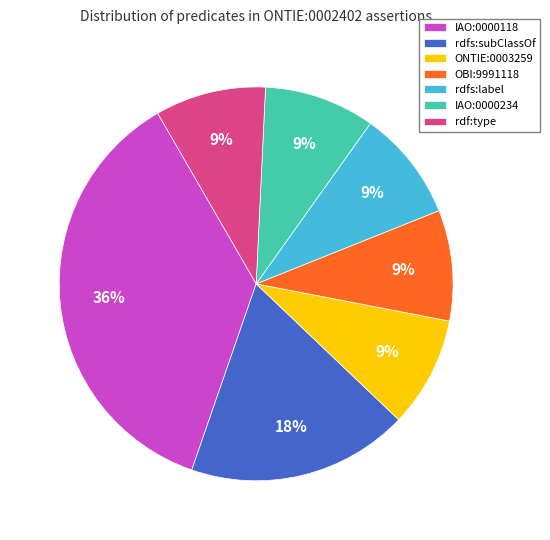

Which category has the biggest portion of the pie?

IAO:0000118